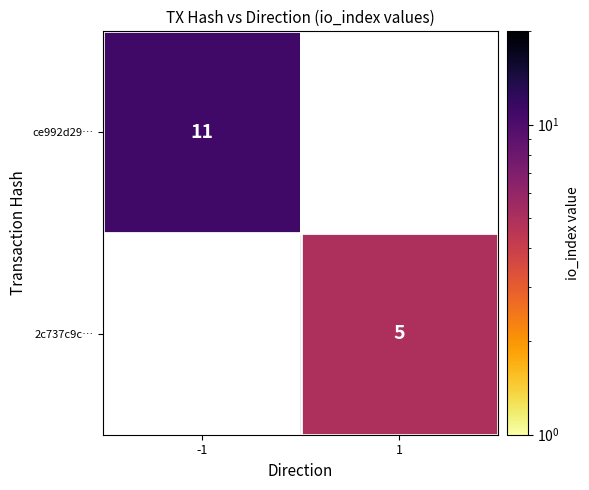

What is the greatest value displayed?

11.0